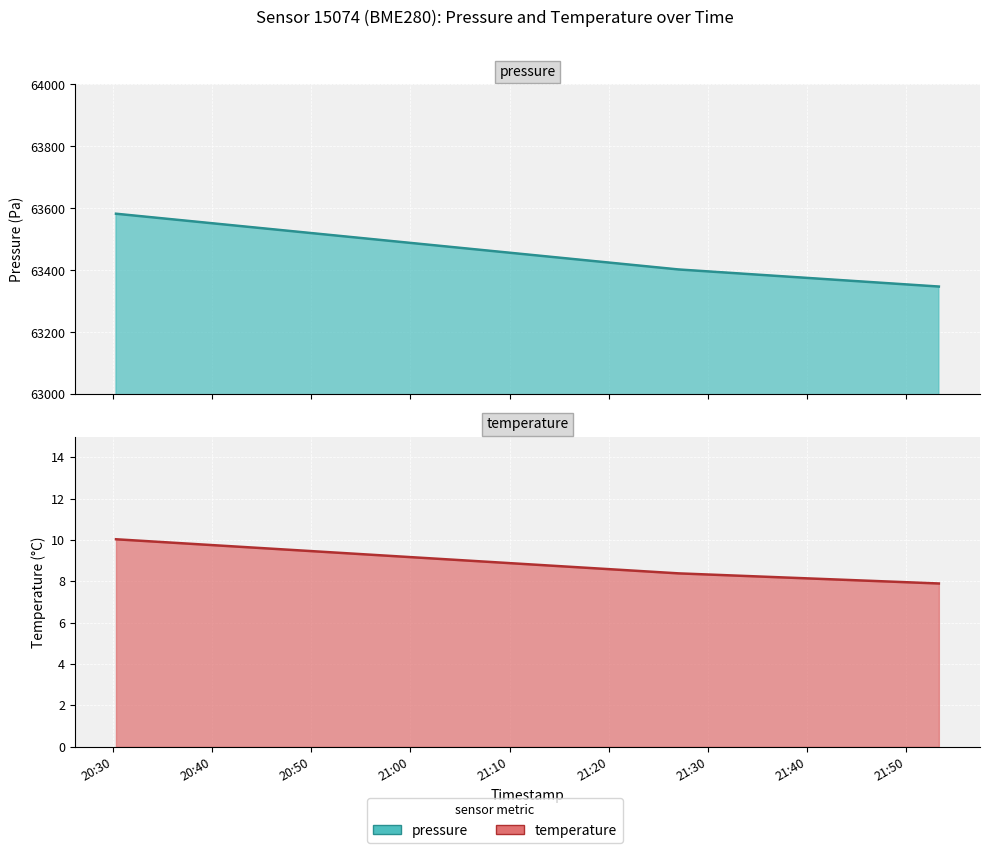

At which label is temperature closest to 8?

2023-05-20T21:53:17